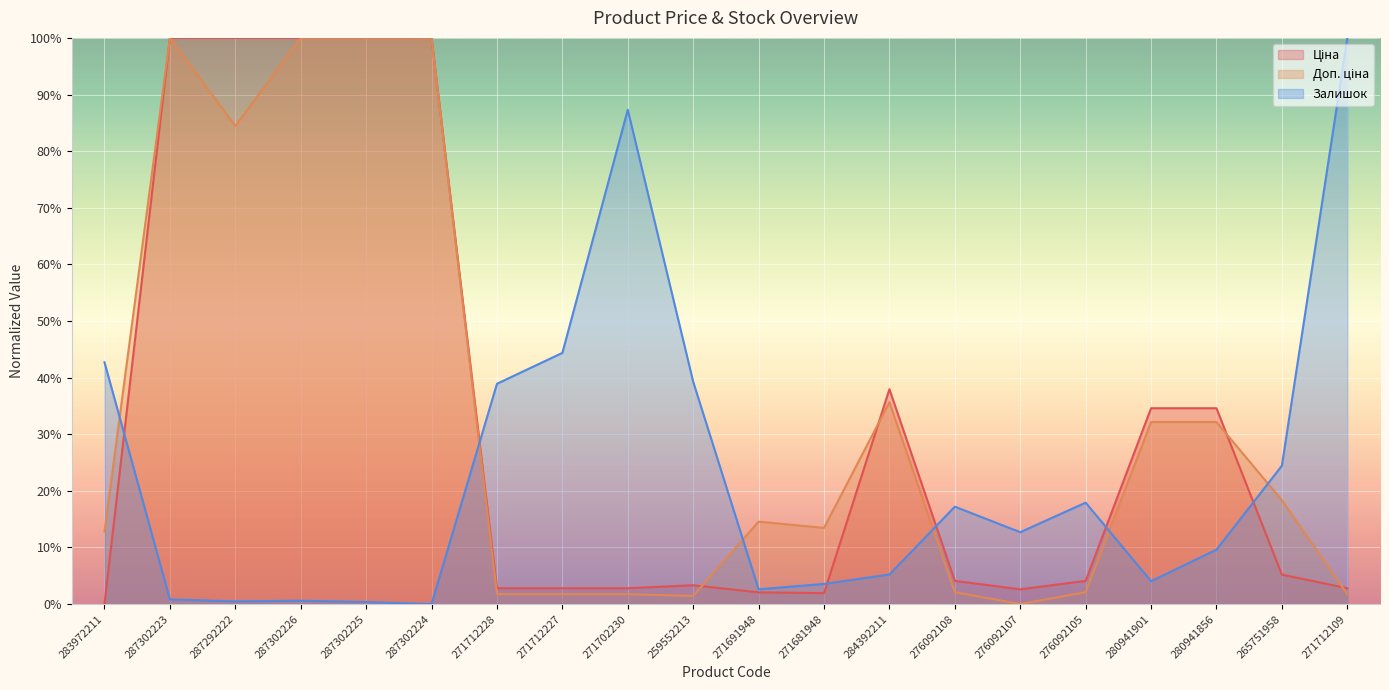

What is the highest value of the Ціна series?

100.0